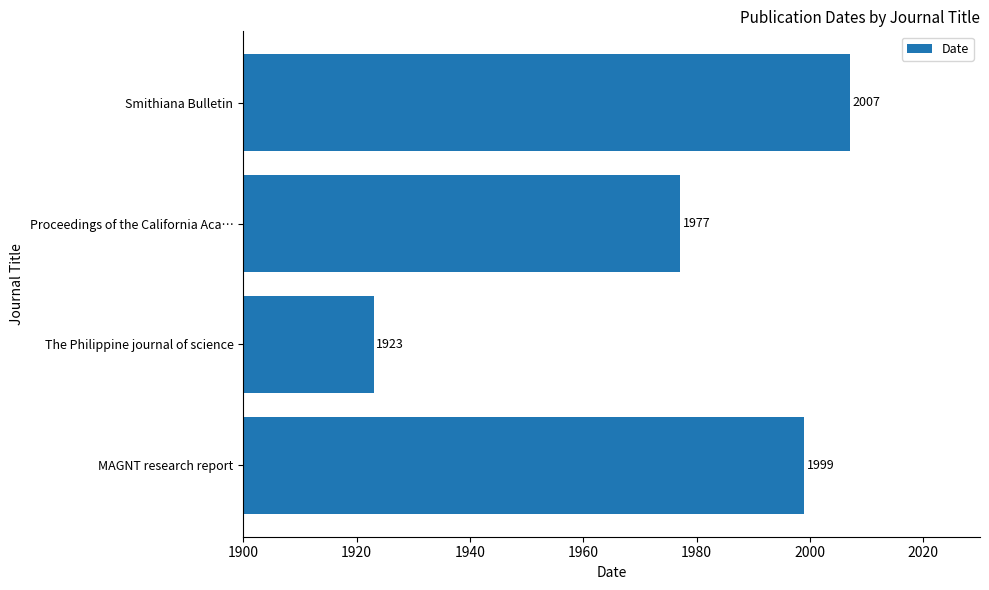

Rank the categories by value from highest to lowest.

Smithiana Bulletin, MAGNT research report, Proceedings of the California Aca…, The Philippine journal of science